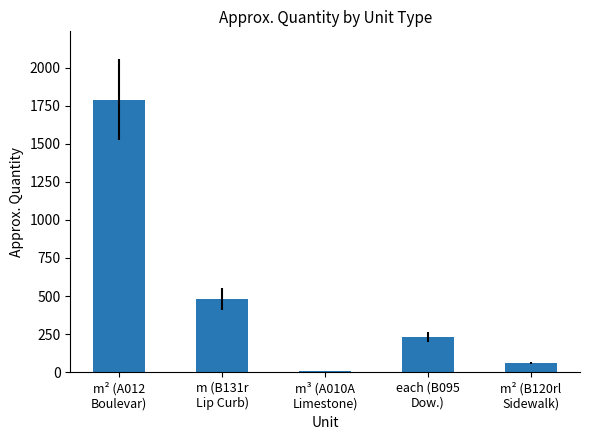

What is the sum of all values?

2570